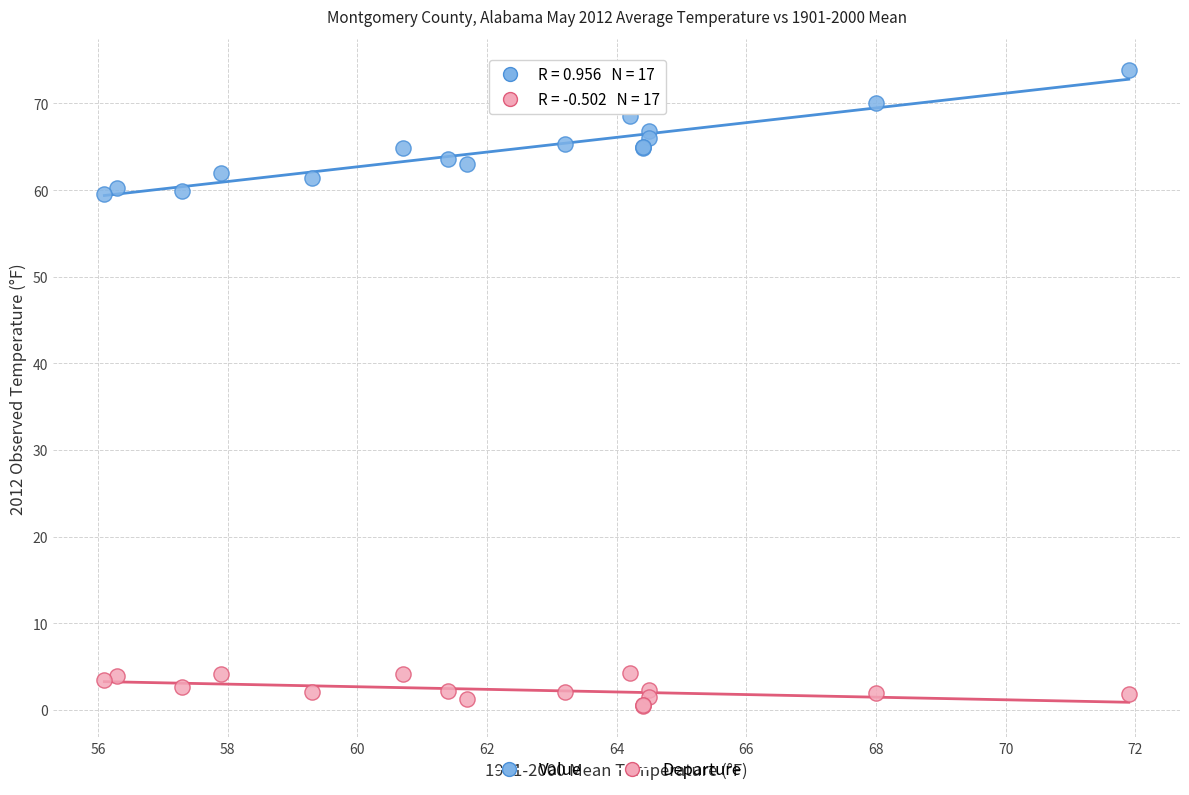

Which series reaches the maximum Y coordinate?

Value